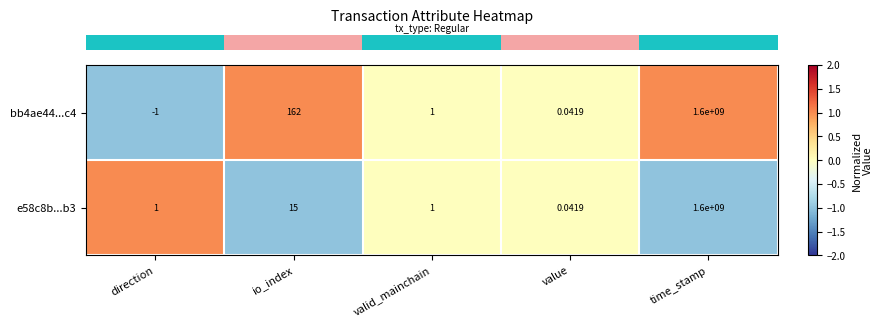

At which category is the sum across all series the highest?

time_stamp